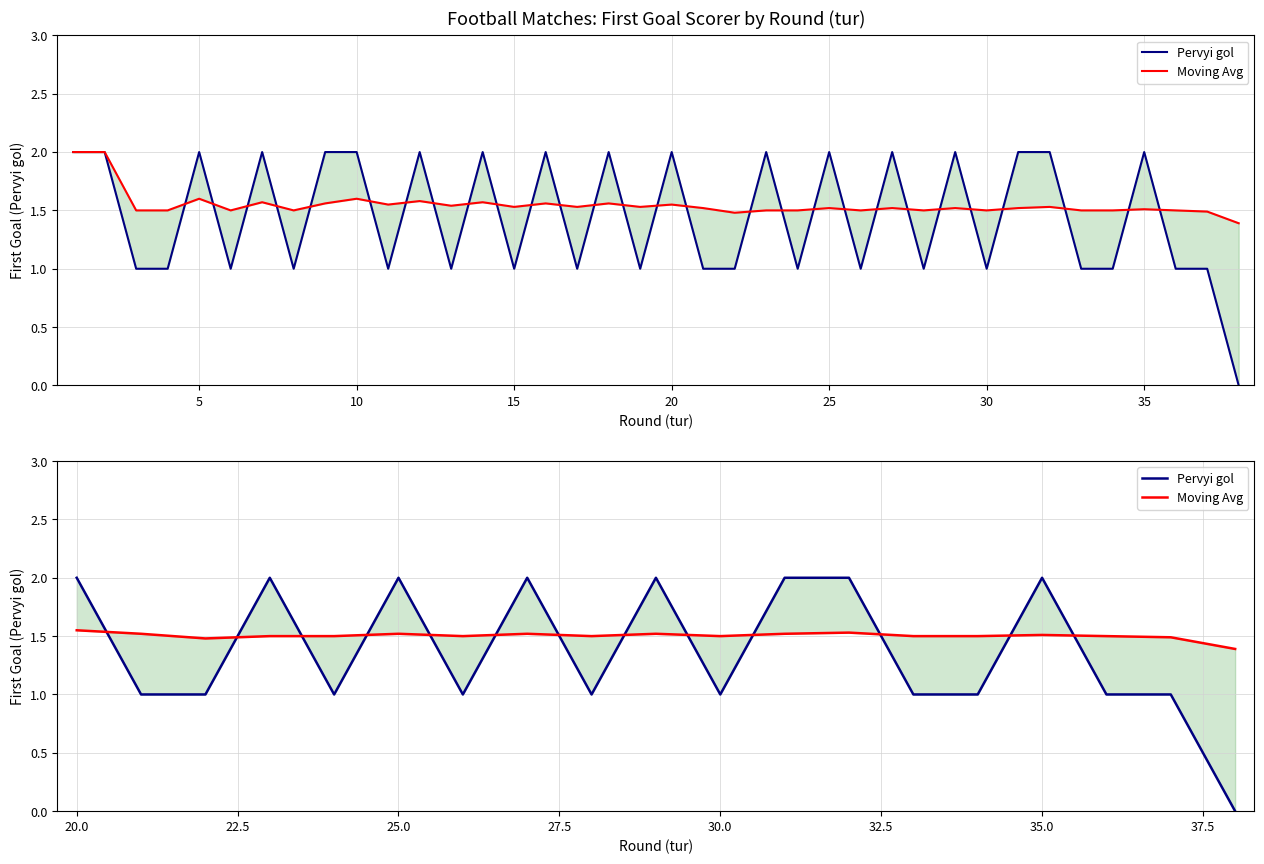

What is the minimum value for Moving Avg?

1.4